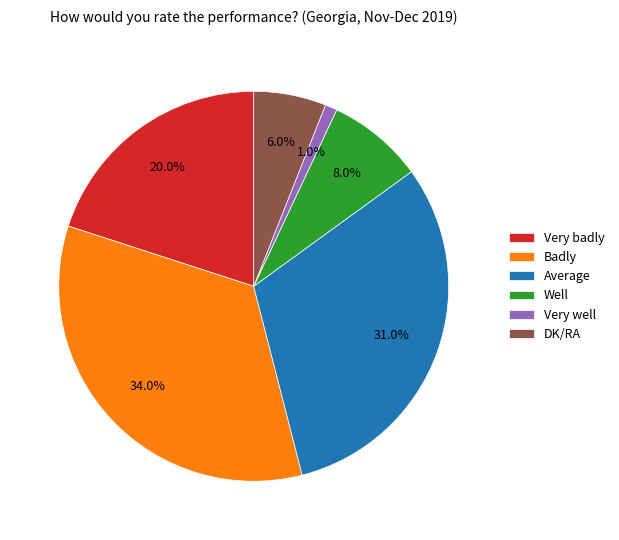

What is the largest slice in the pie chart?

Badly